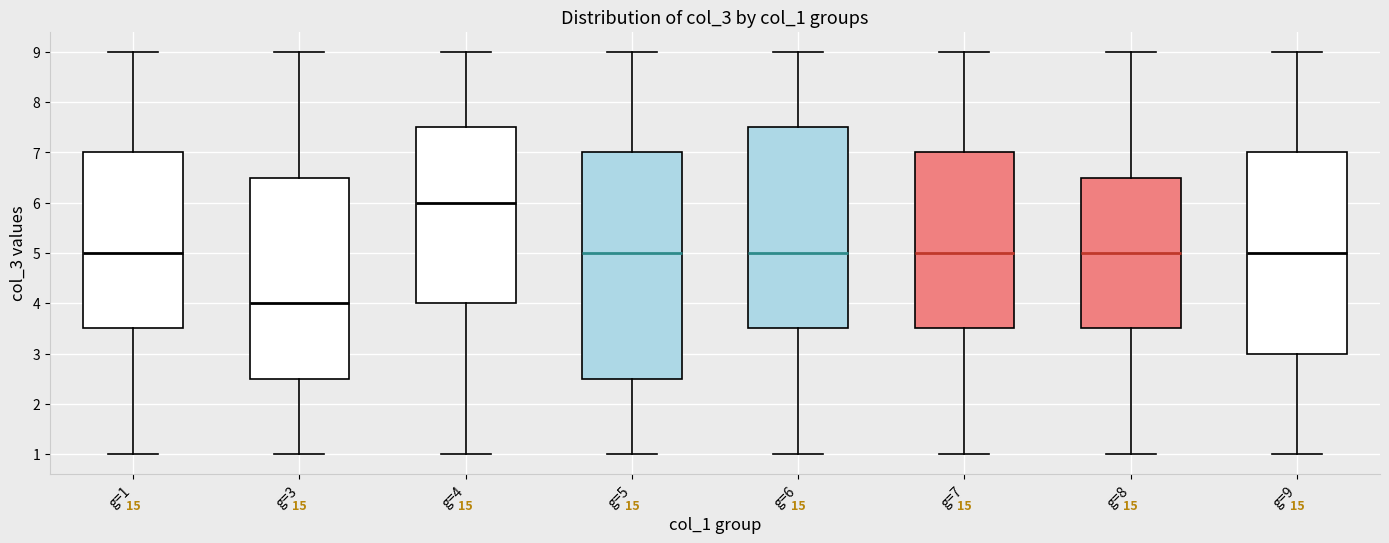

Which box's median line is the lowest?

g=3